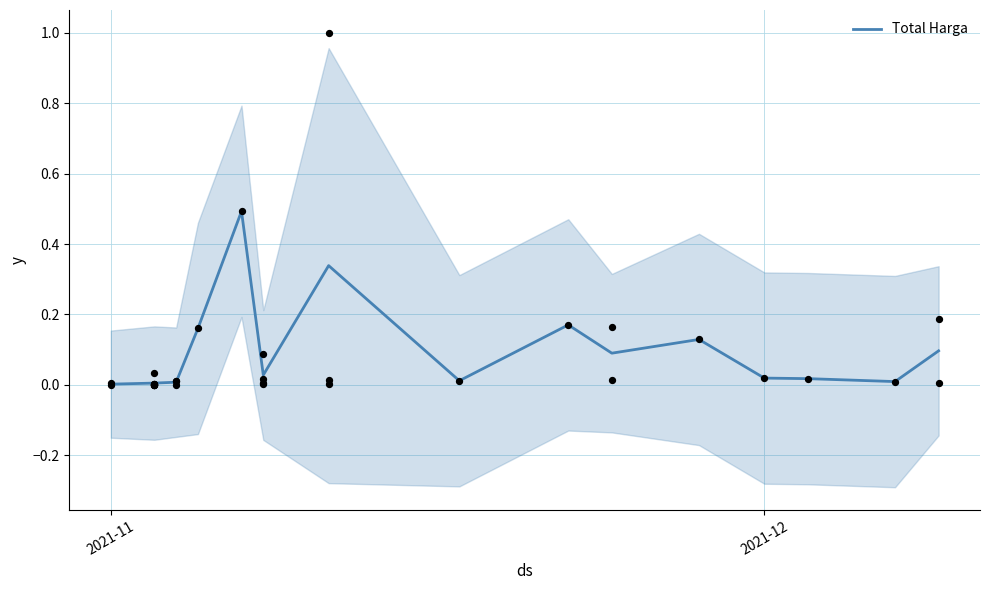

What is the highest value of the Total Harga series?

0.5